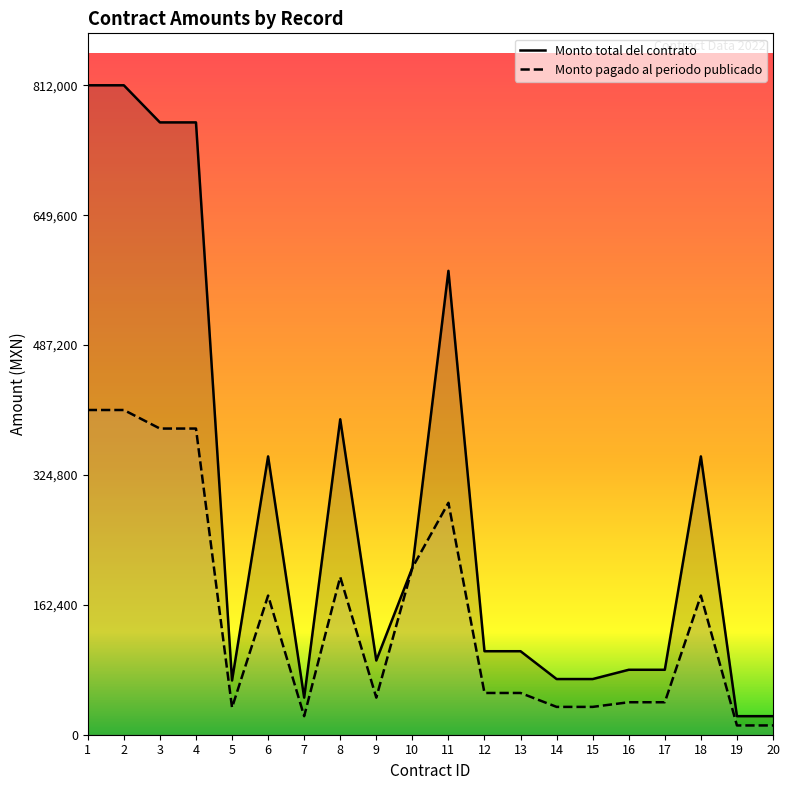

Which series has the largest range (max minus min)?

Monto total del contrato